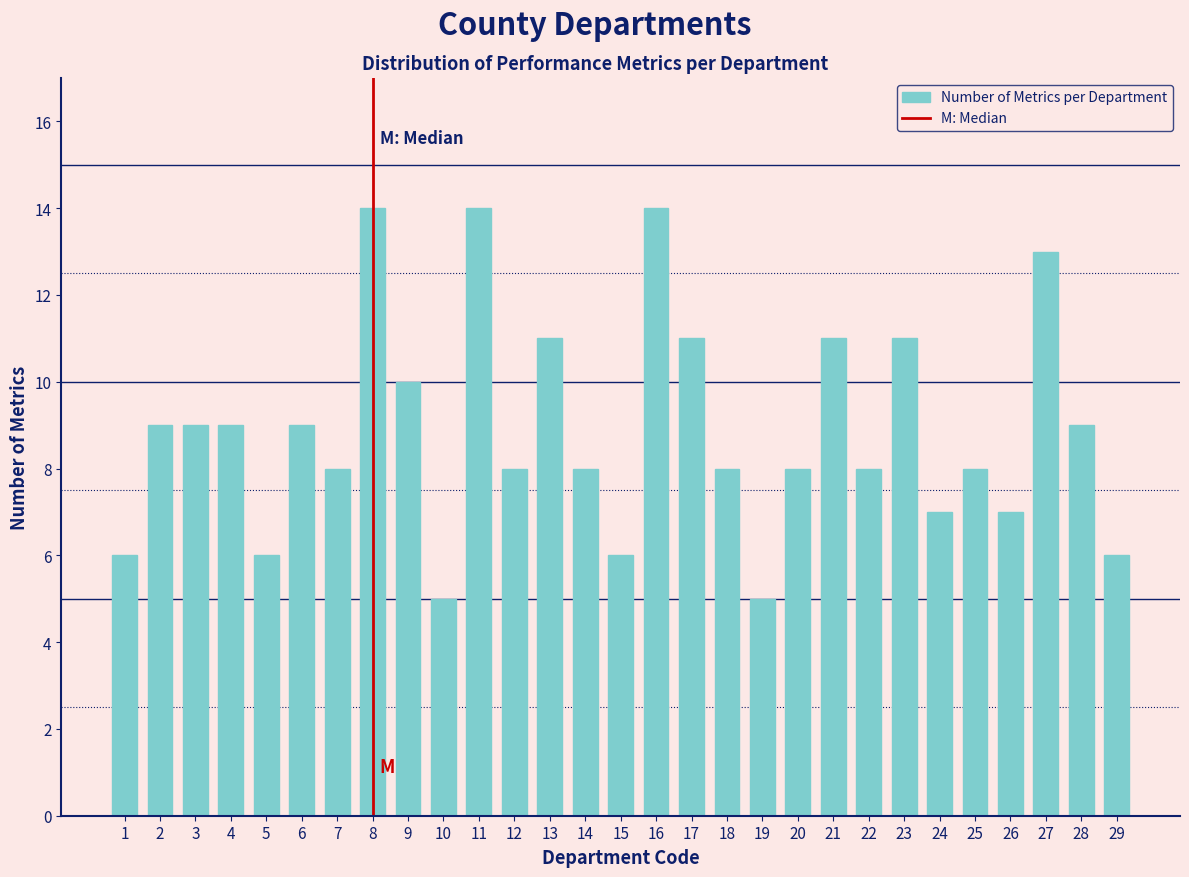

Reading left to right, what are all the values shown in this chart?

6	9	9	9	6	9	8	14	10	5	14	8	11	8	6	14	11	8	5	8	11	8	11	7	8	7	13	9	6